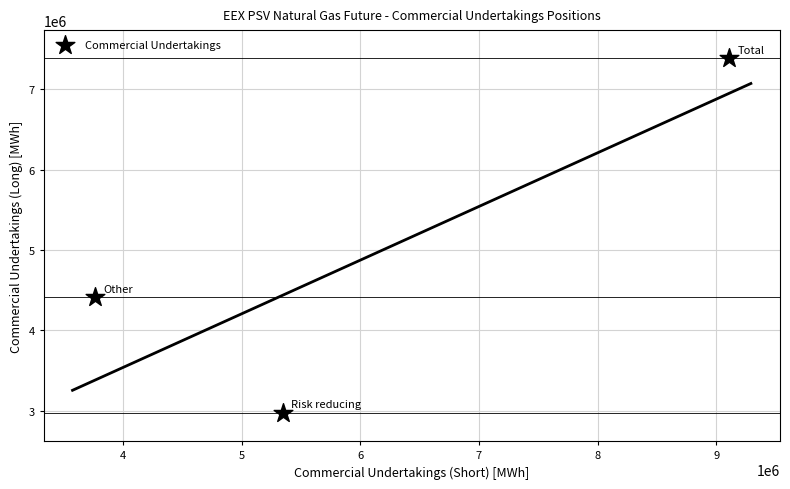

What is the average Y value?

4923056